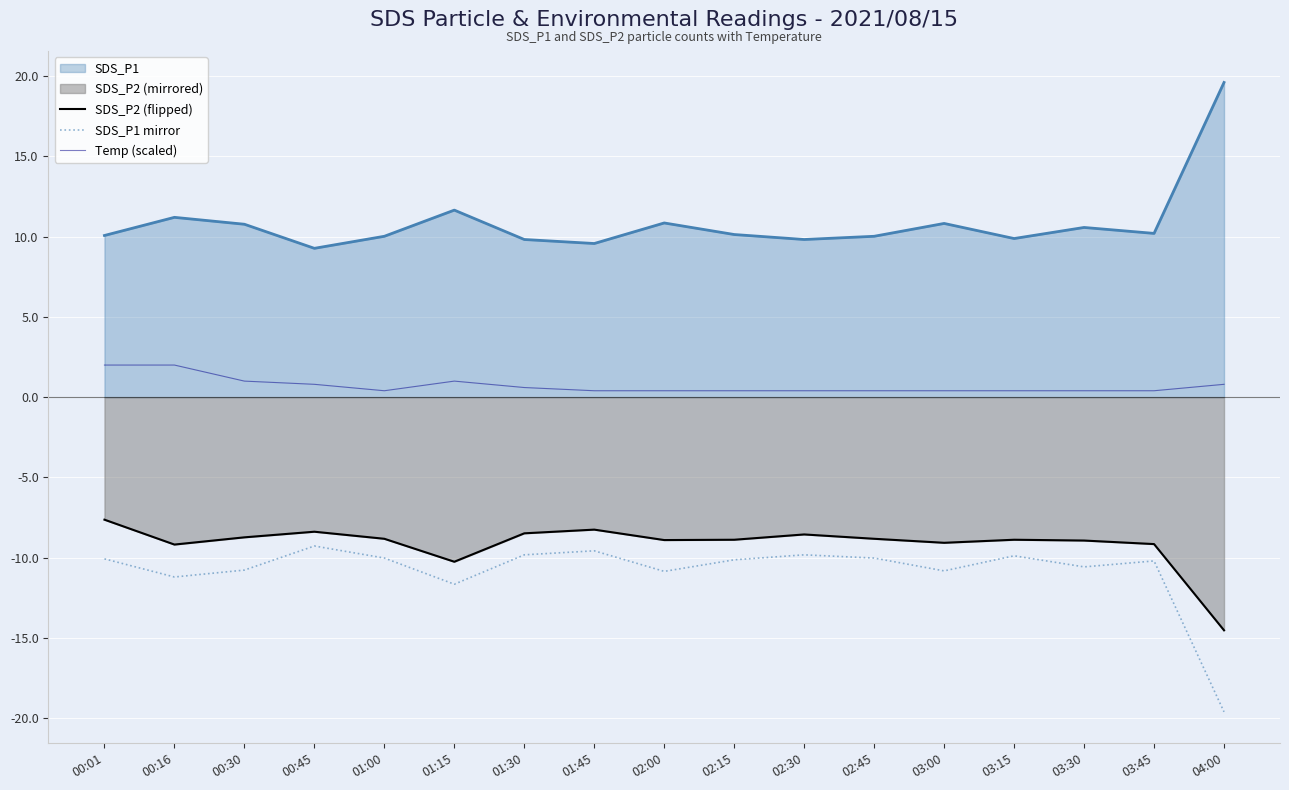

What is the difference between the maximum and minimum values in the SDS_P1 mirror series?

10.3